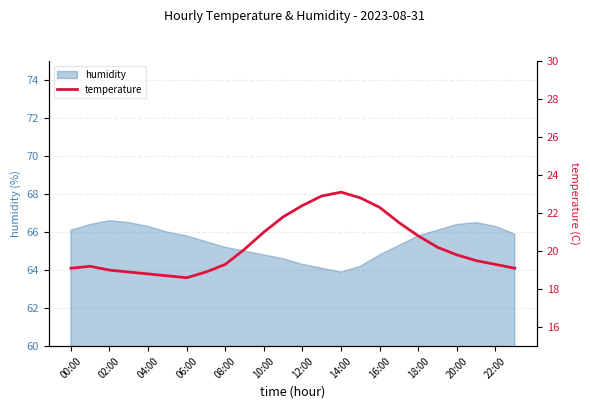

The humidity series shows 65.8 at 18:00. True or false?

True